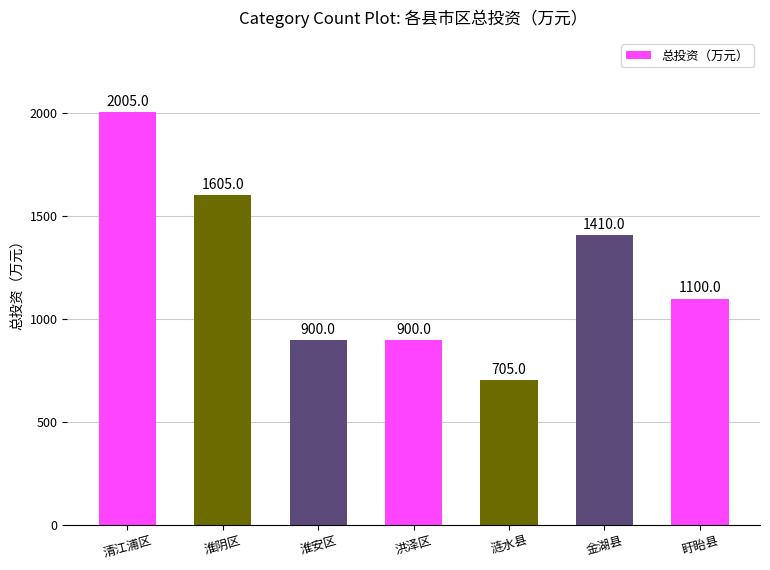

What position from the left is 淮安区?

3